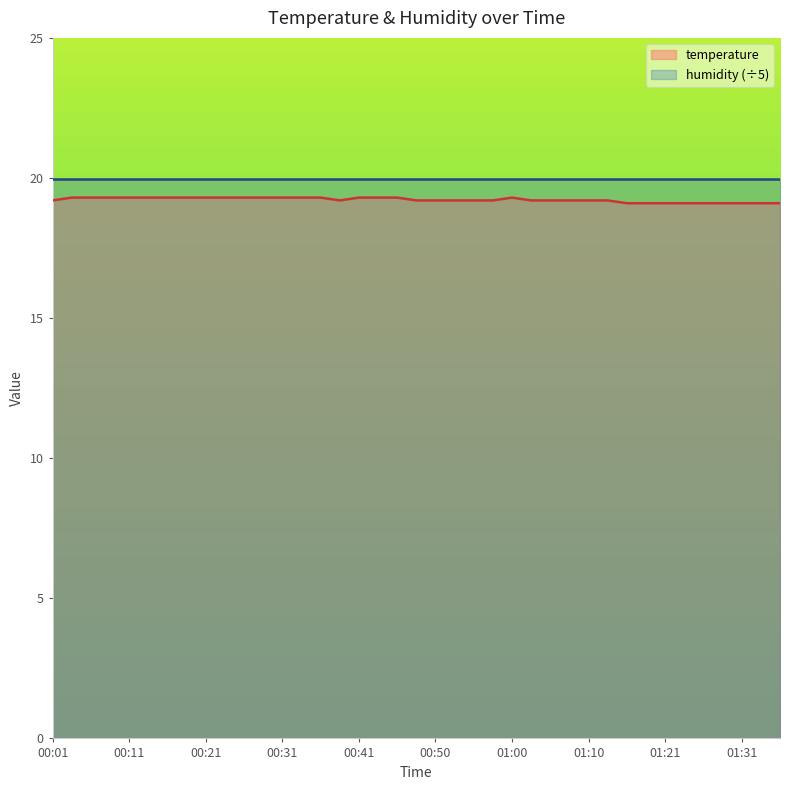

At which category does the chart reach its minimum across all series?

01:16